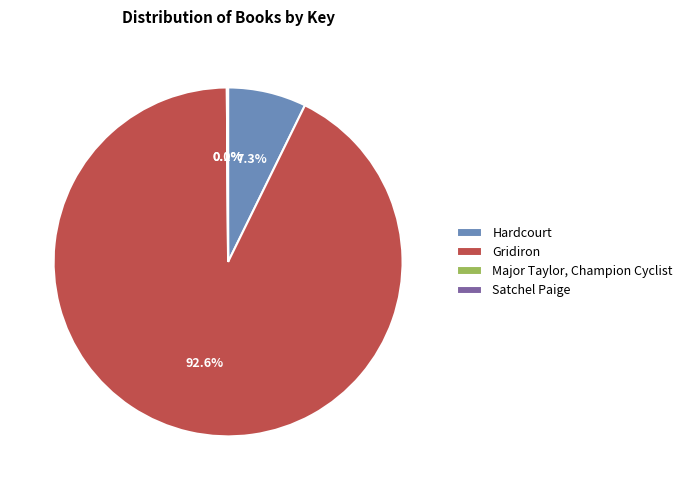

Which slice represents more than half of the pie?

Gridiron